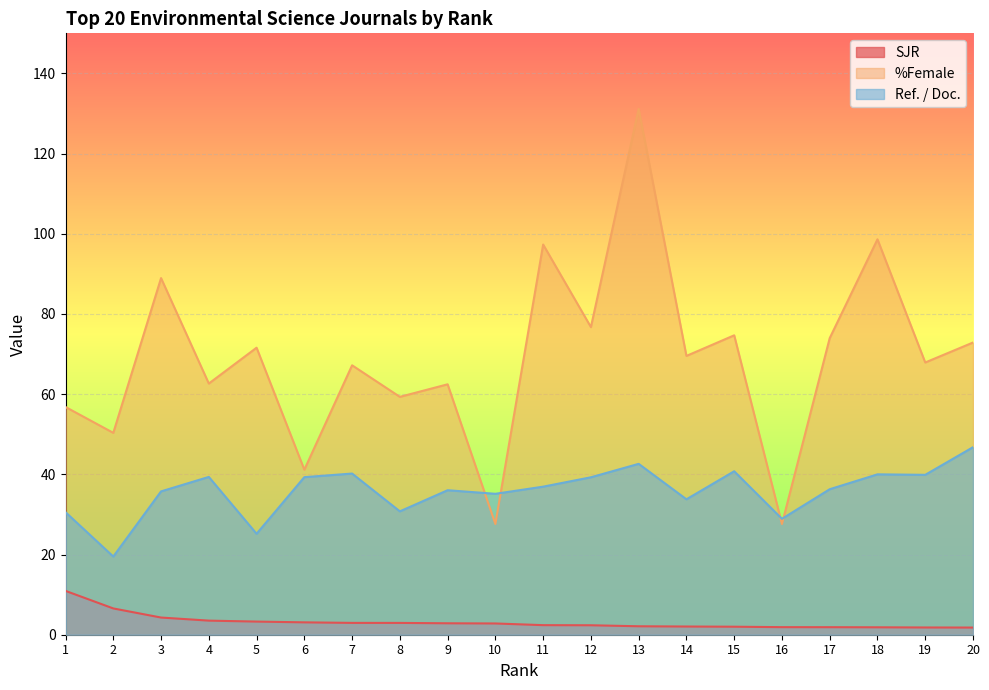

Where is the first local minimum for Ref. / Doc.?

2